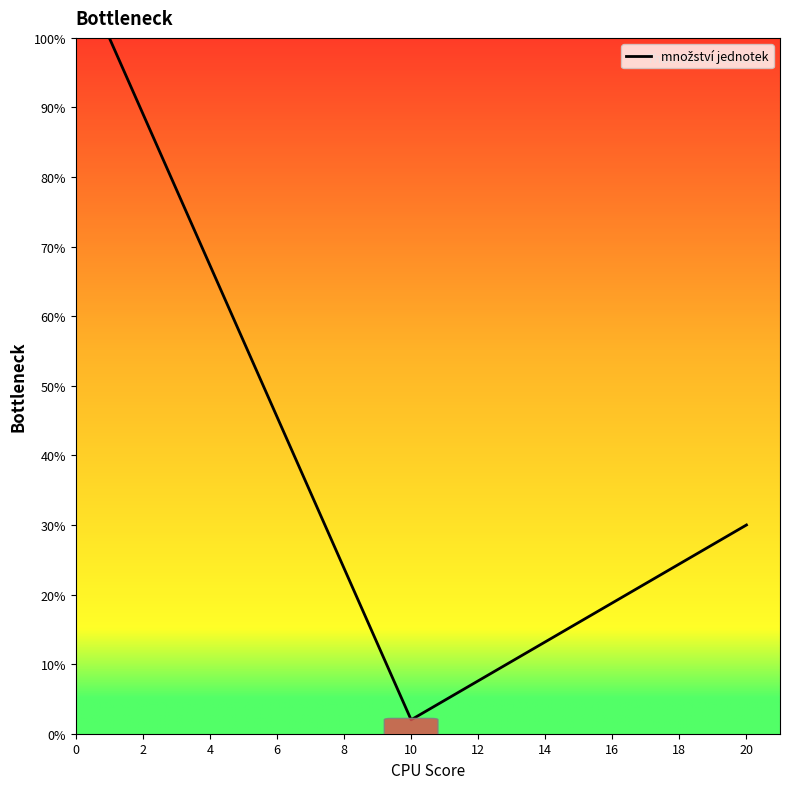

True or false: there are more than 2 points higher than both neighbors.

False